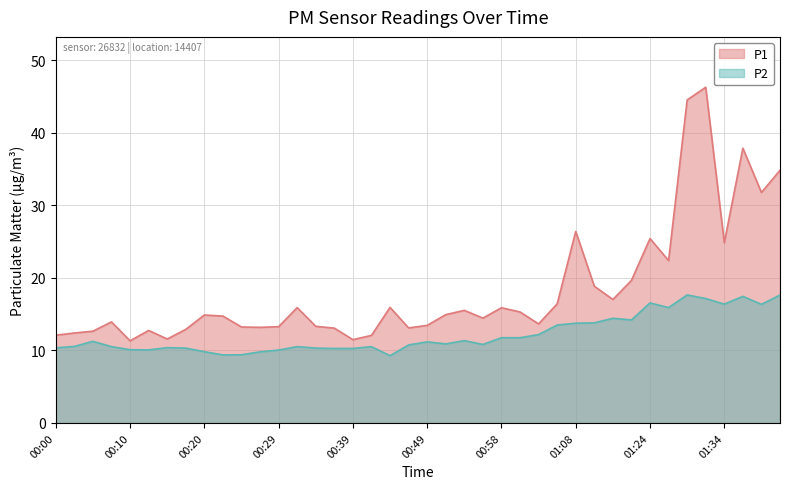

What are all the series names shown in the legend?

P1, P2